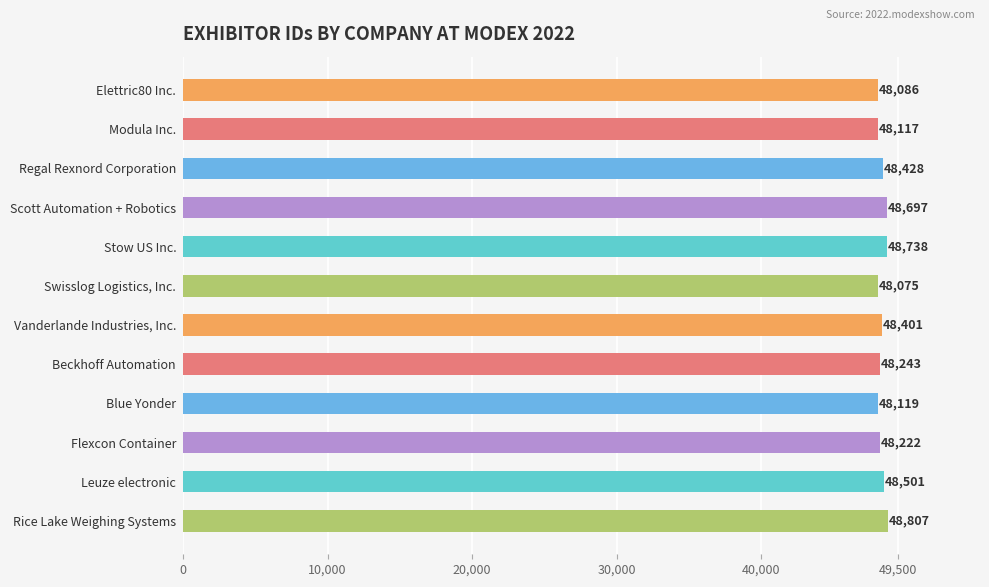

What is the sum of all values?

580434